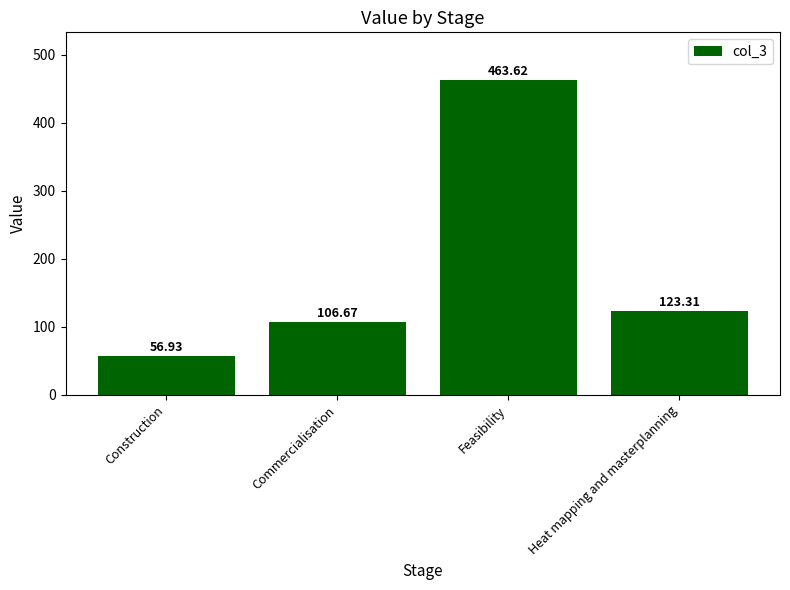

How many bars are there in total?

4